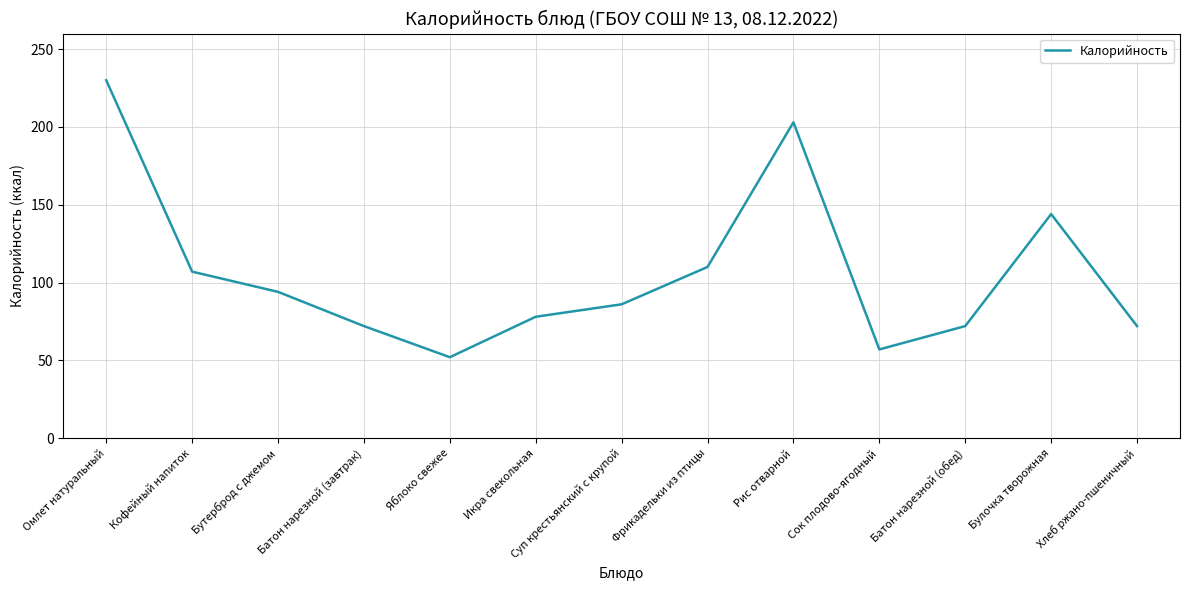

Where is the first local maximum?

Рис отварной